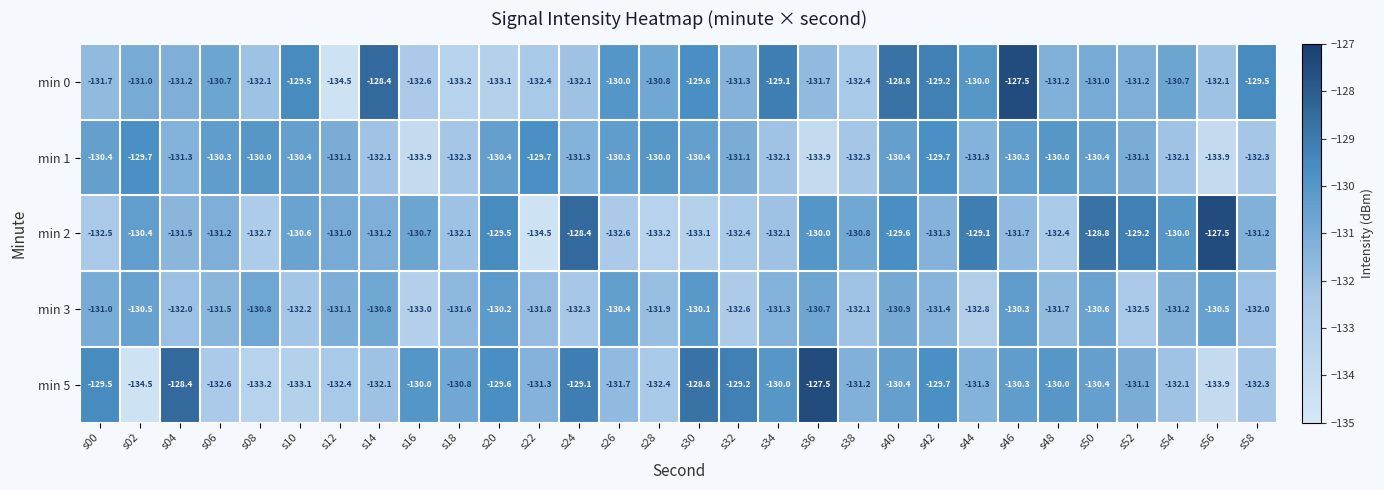

What is the sum of all min 1 values?

-3934.5